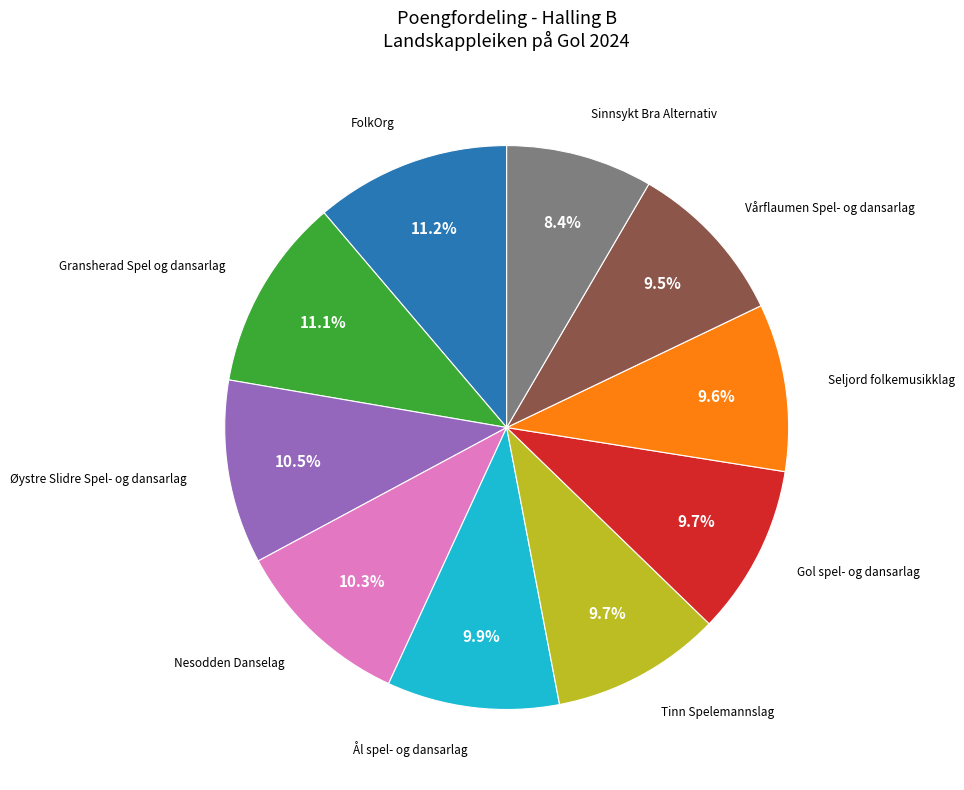

Is there any slice that represents more than half of the pie?

No